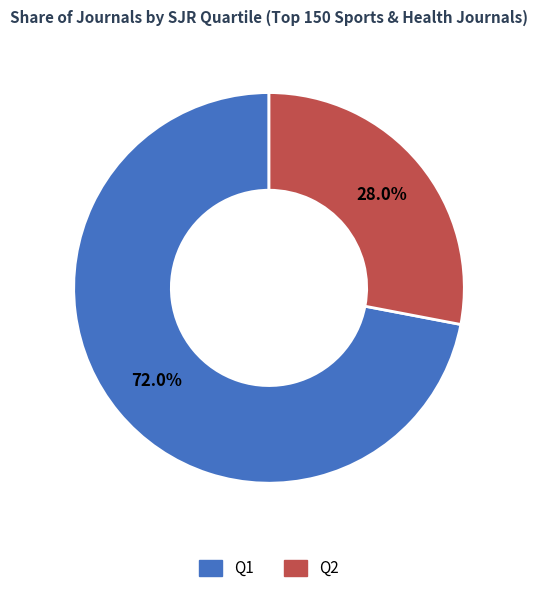

Combined, what portion of the pie is Q2 and Q1?

100.0%